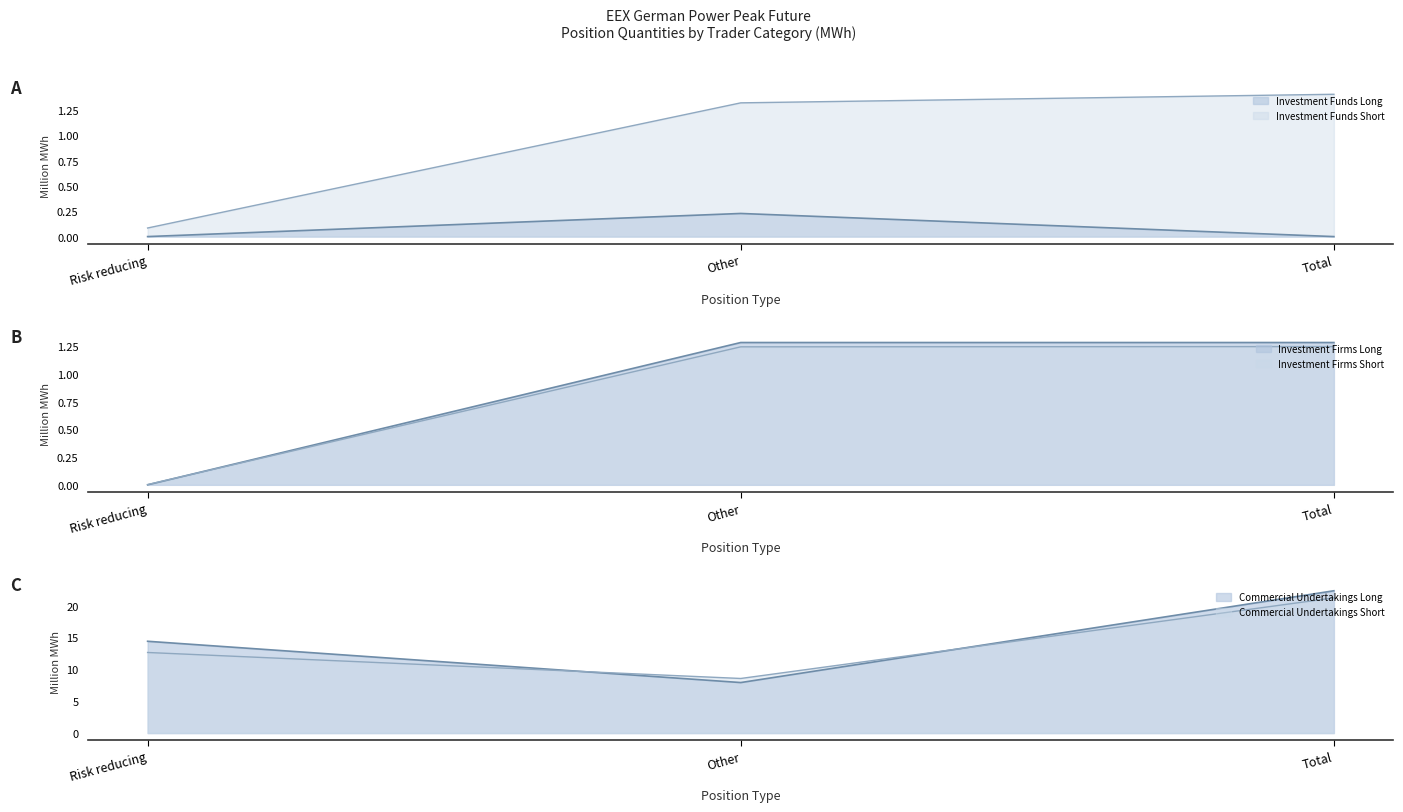

Between Risk reducing and Other, which is larger?

Other